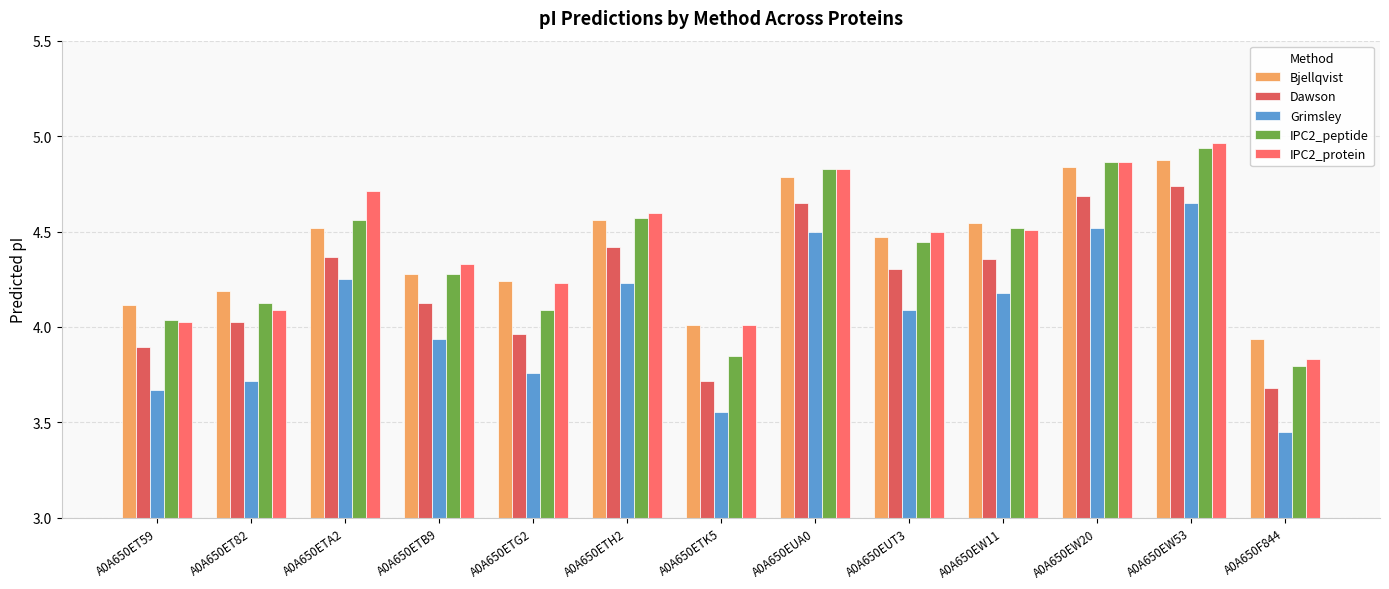

How many data points in IPC2_protein are less than 4?

1